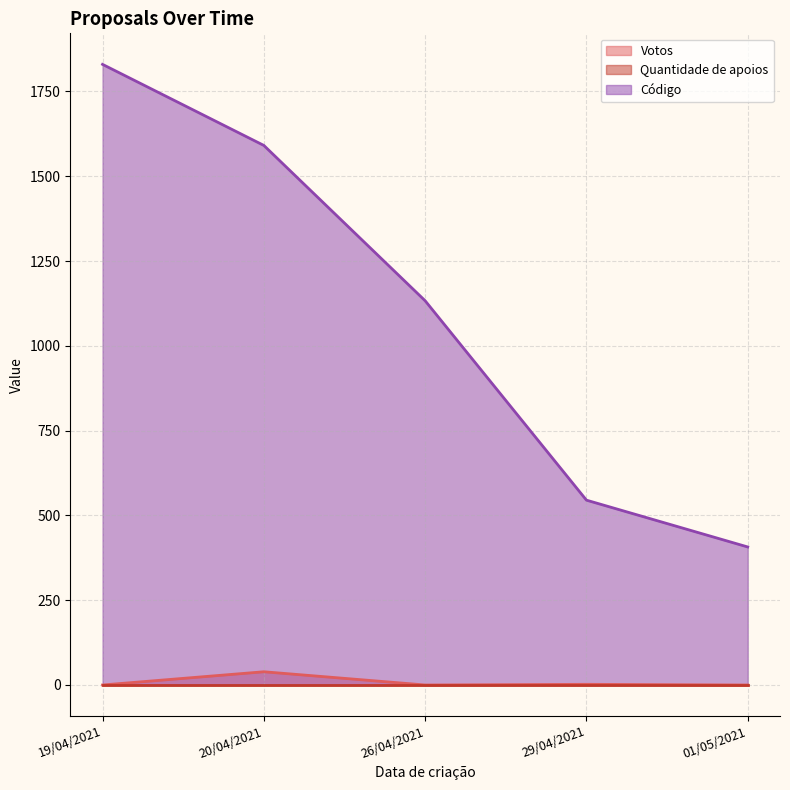

Is it true that Votos equals 60 at 20/04/2021?

False